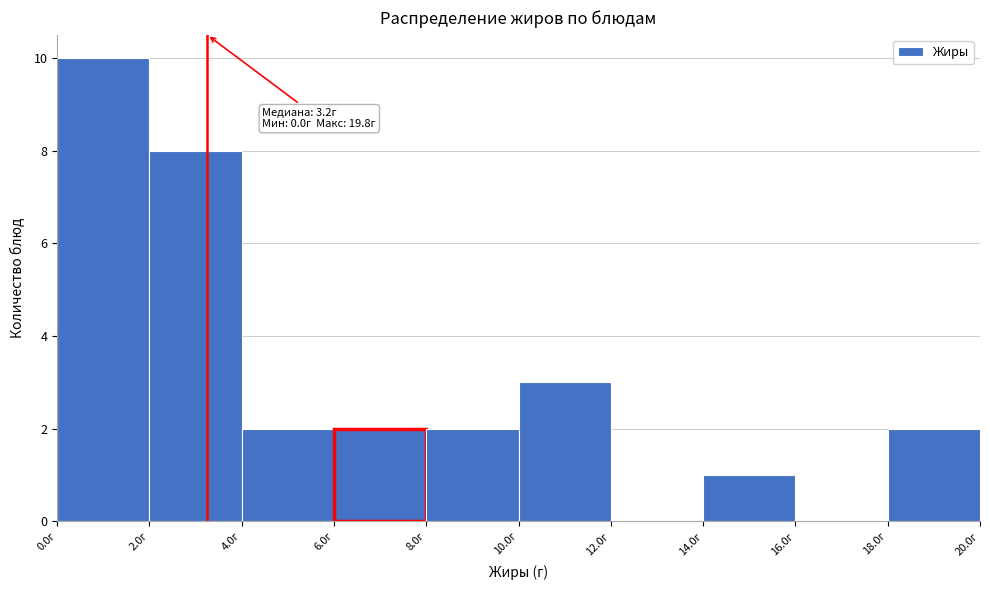

Which range on the x-axis has the tallest bar?

0 to 2